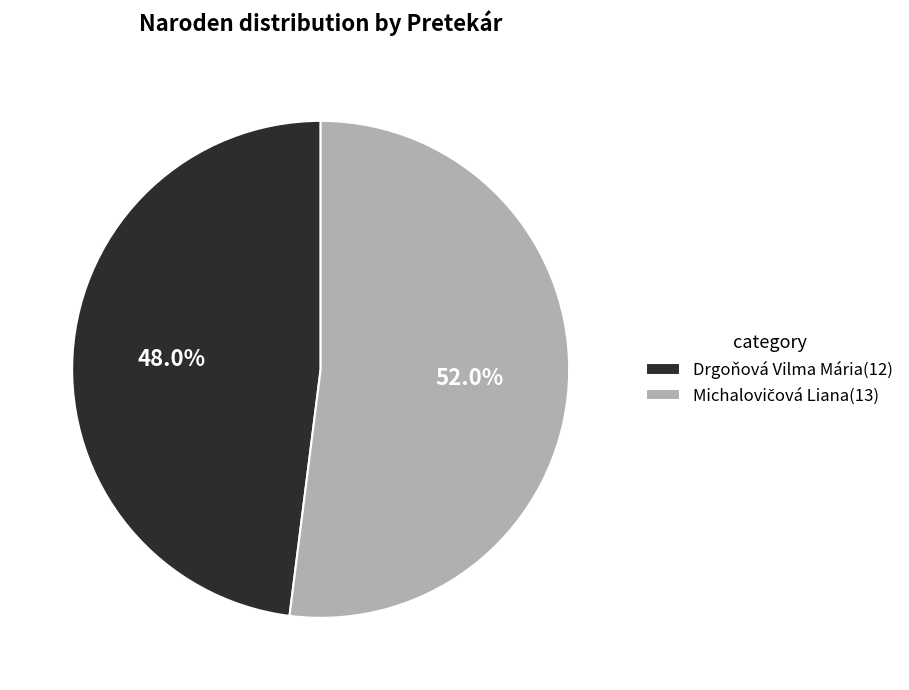

What percentage is the Drgoňová Vilma Mária slice, to the nearest percent?

48%